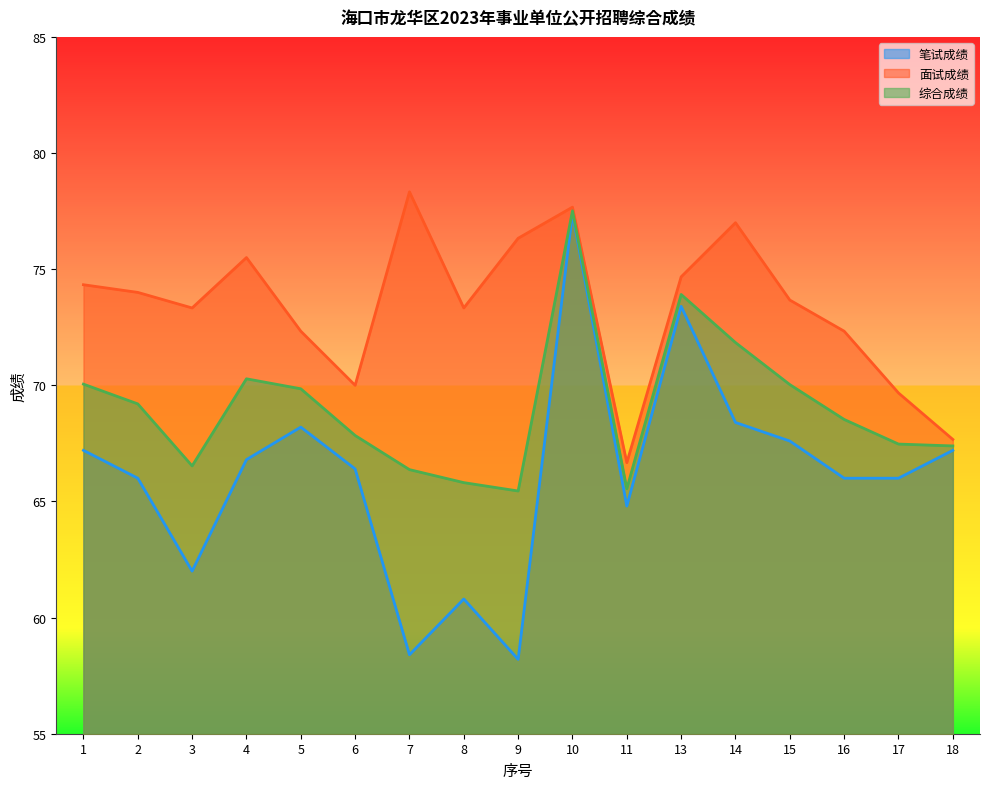

What are all the series names shown in the legend?

笔试成绩, 面试成绩, 综合成绩